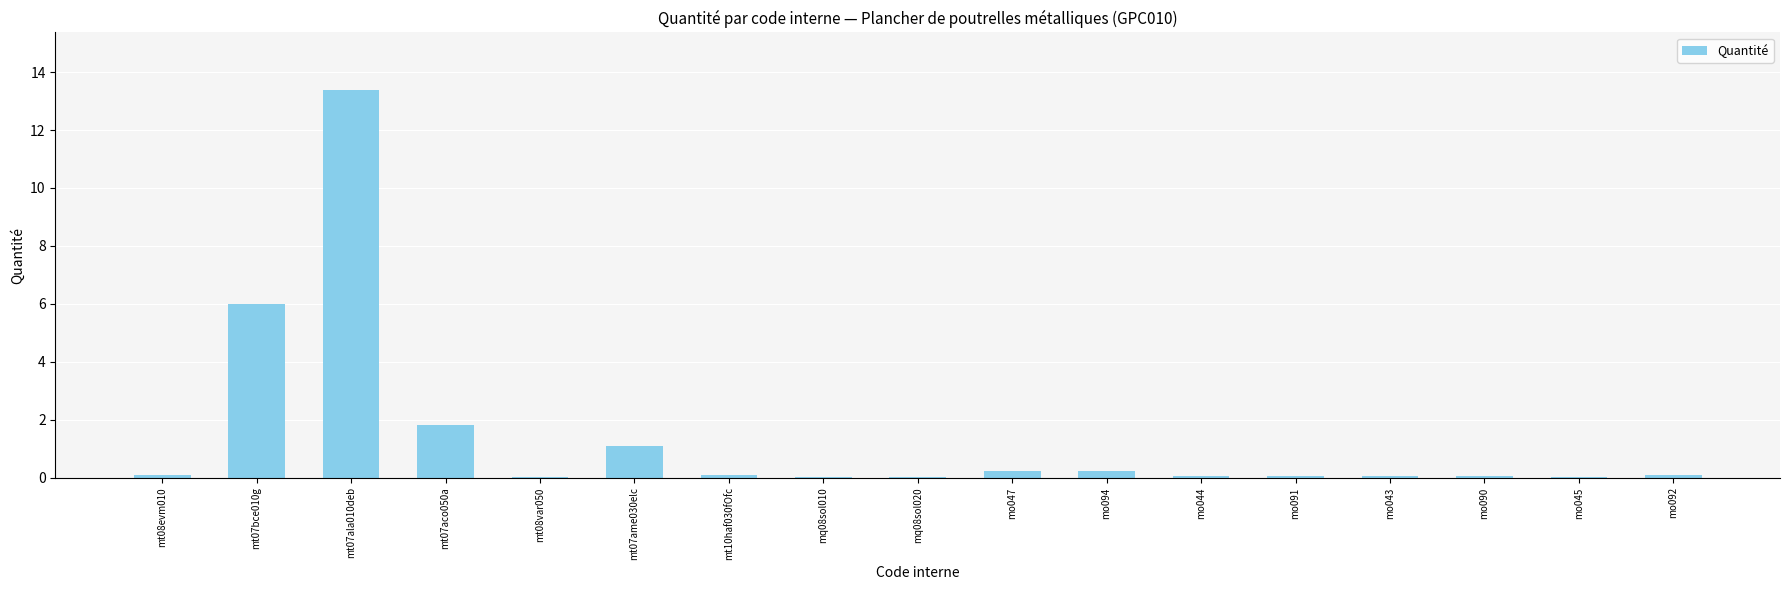

Is it true that the value at mt07ala010deb is 13.4?

True